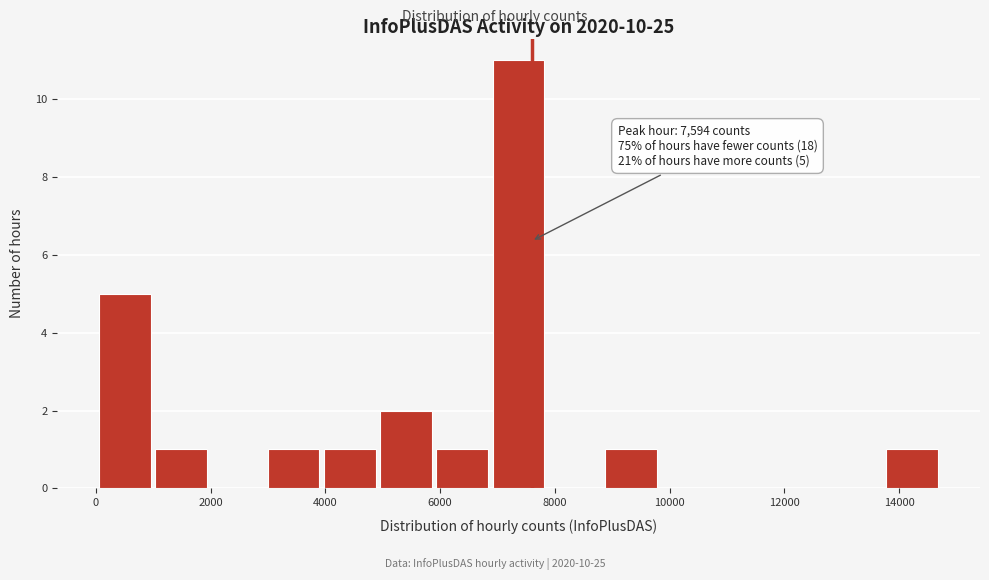

Which range on the x-axis has the tallest bar?

7000 to 7800